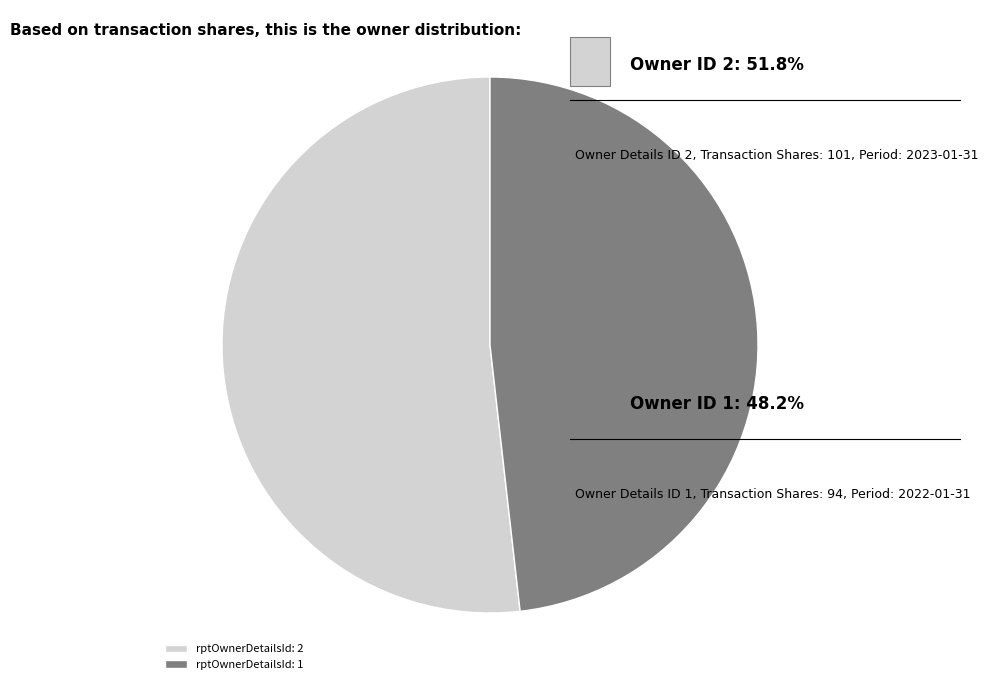

The rptOwnerDetailsId: 2 slice represents 52% of the pie. True or false?

True